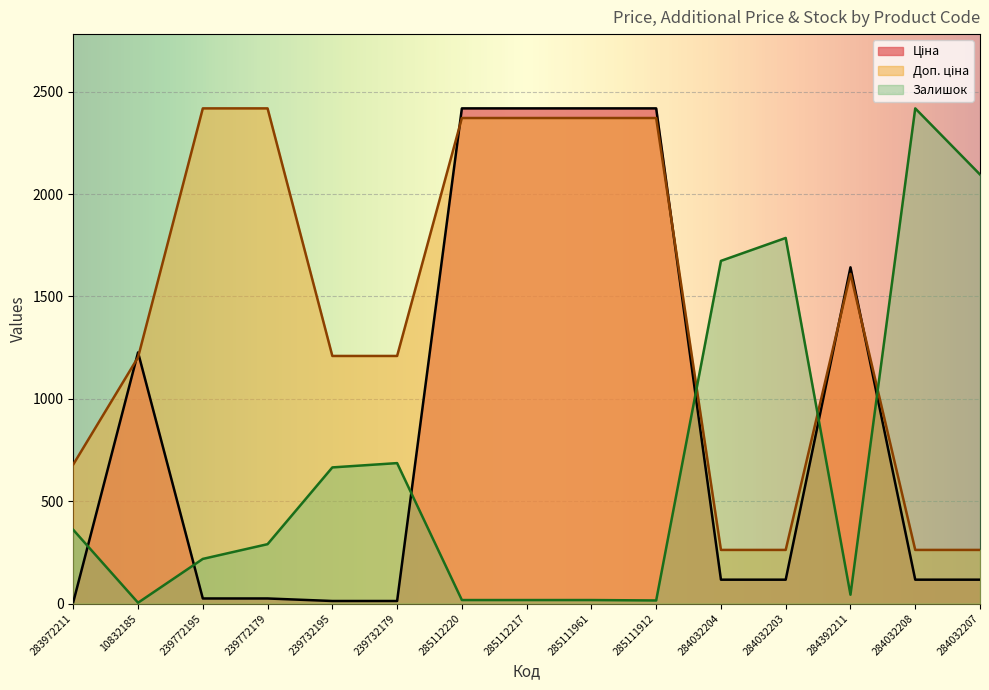

What is the average value of the Ціна series?

872.8